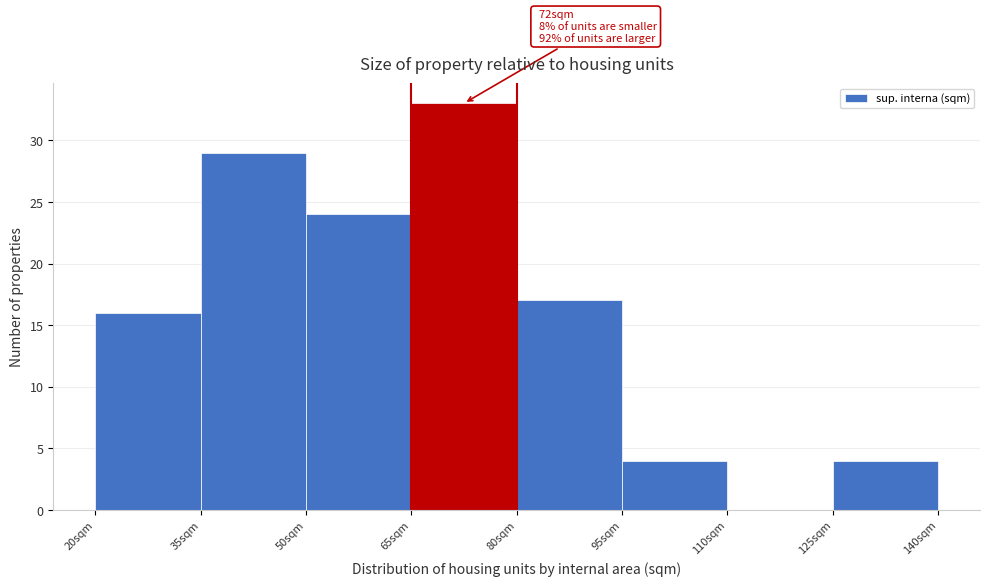

Over which range of the x-axis is the bar tallest?

65 to 80